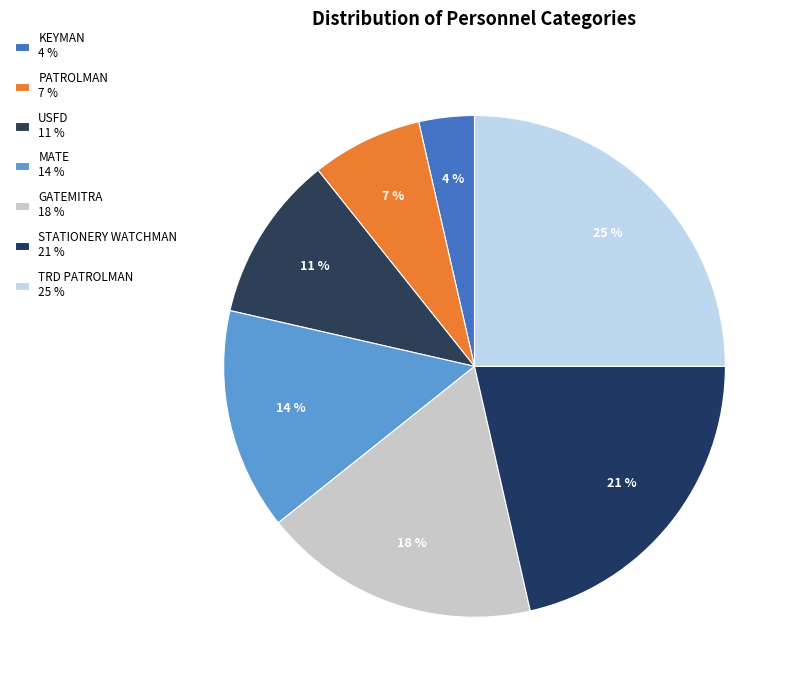

How many slices are in this pie chart?

7